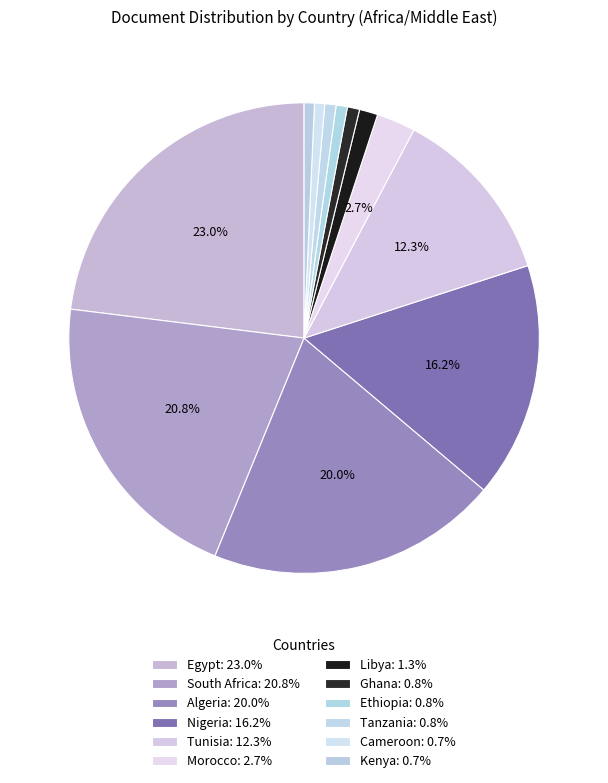

Is there any slice that represents more than half of the pie?

No